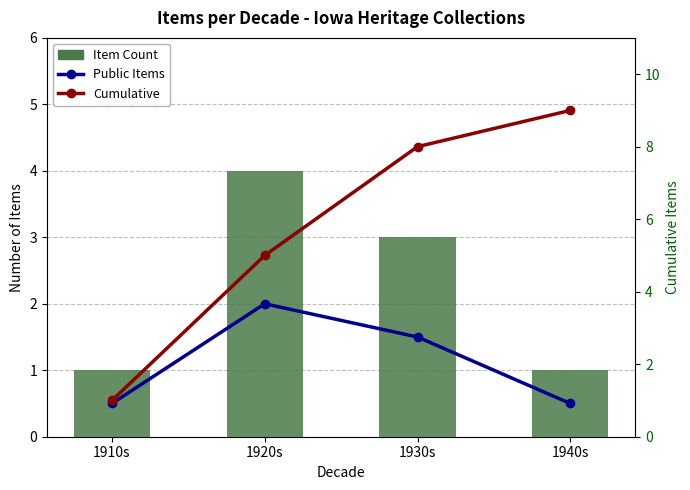

Reading right to left, extract all data points from this chart.

Public: 0.5	1.5	2.0	0.5
Item Count: 1.0	3.0	4.0	1.0
Cumulative: 9.0	8.0	5.0	1.0